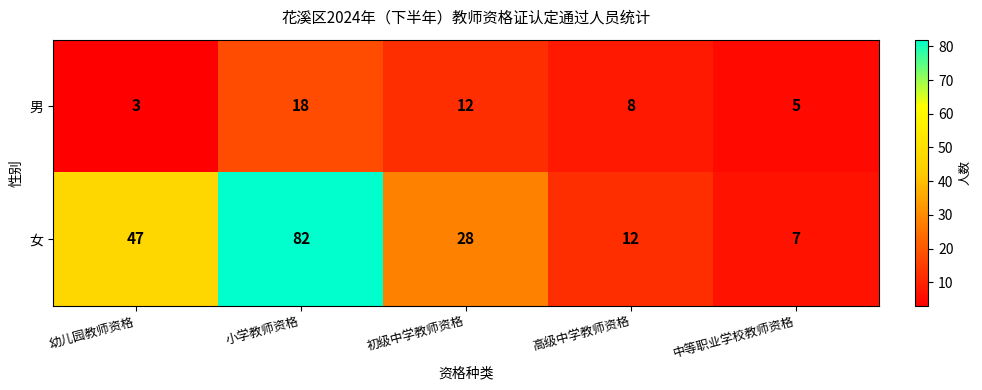

At which label does 女 first exceed 28?

幼儿园教师资格